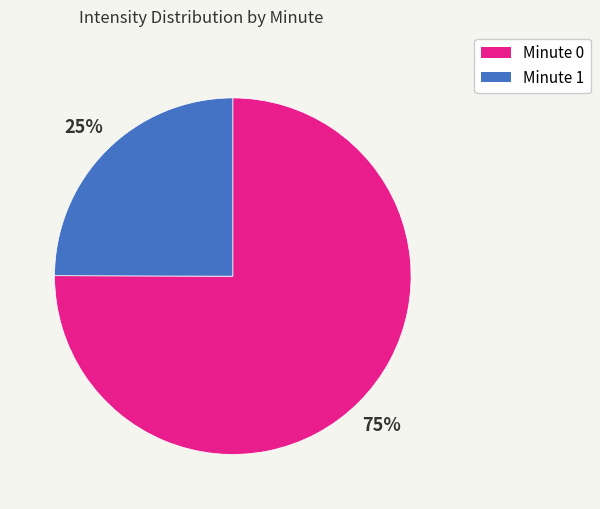

Does any single category account for the majority?

Yes